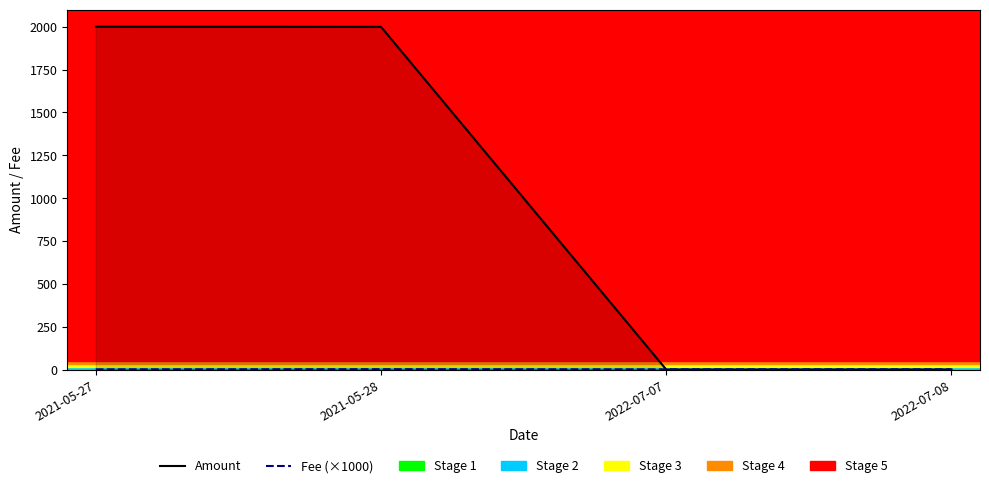

At which category is the sum across all series the highest?

2021-05-27